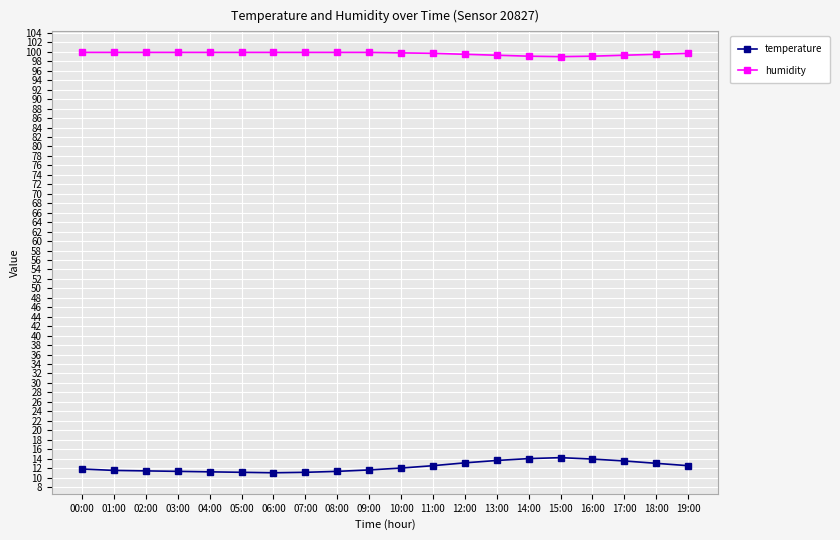

Which series has the widest spread of values?

temperature